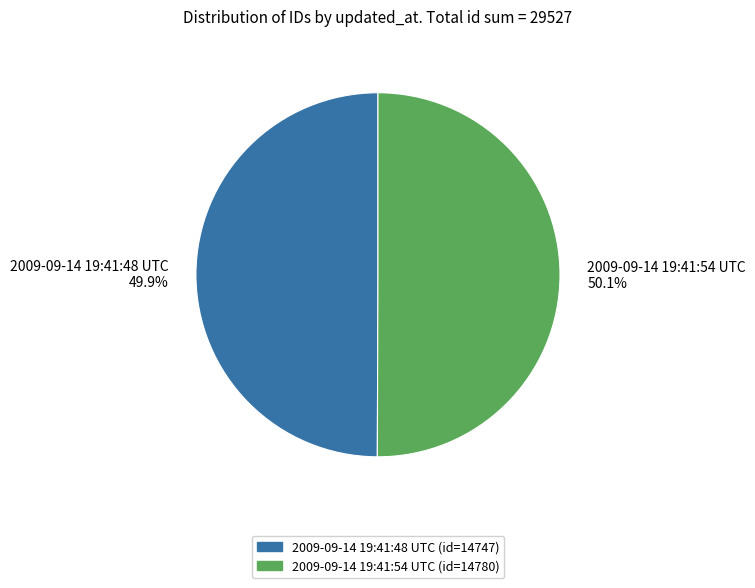

How many segments does this pie chart have?

2